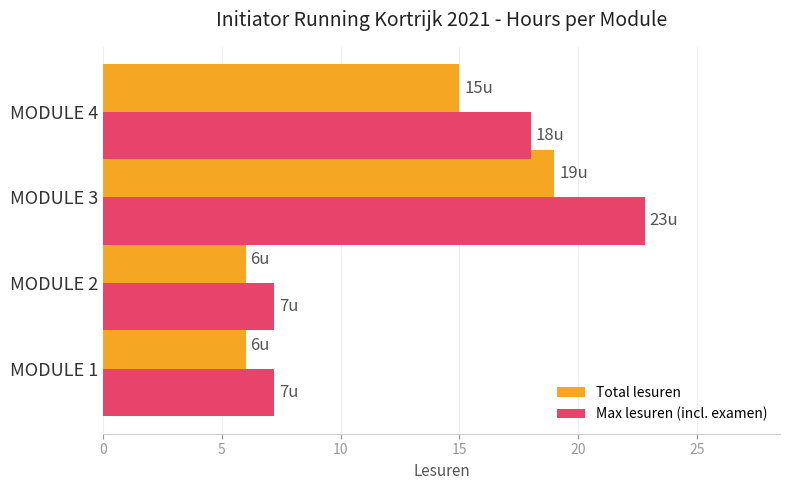

Rank the series at MODULE 4 from lowest to highest value.

Total lesuren, Max lesuren (incl. examen)